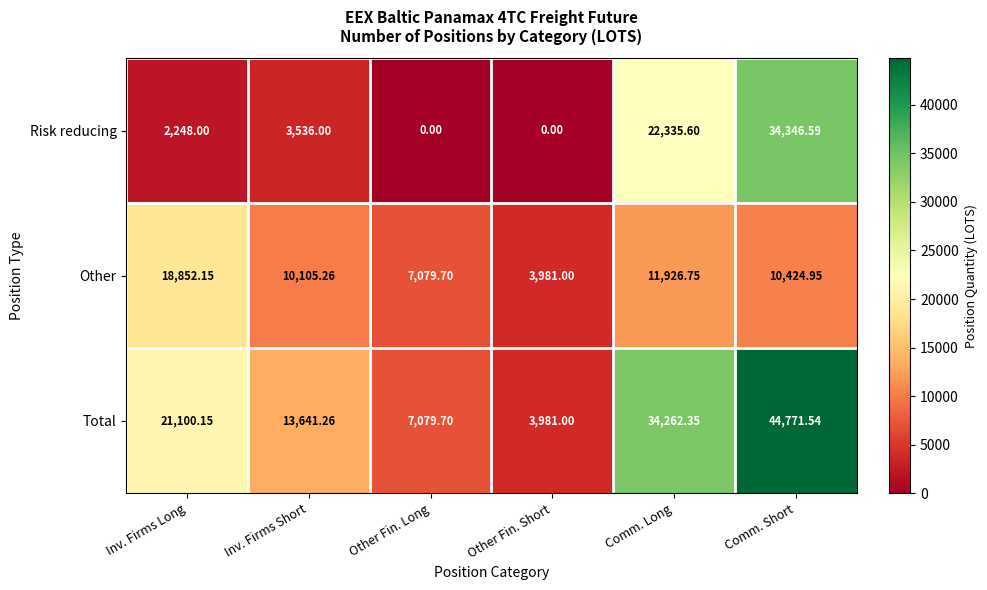

How many categories are shown in the chart?

6